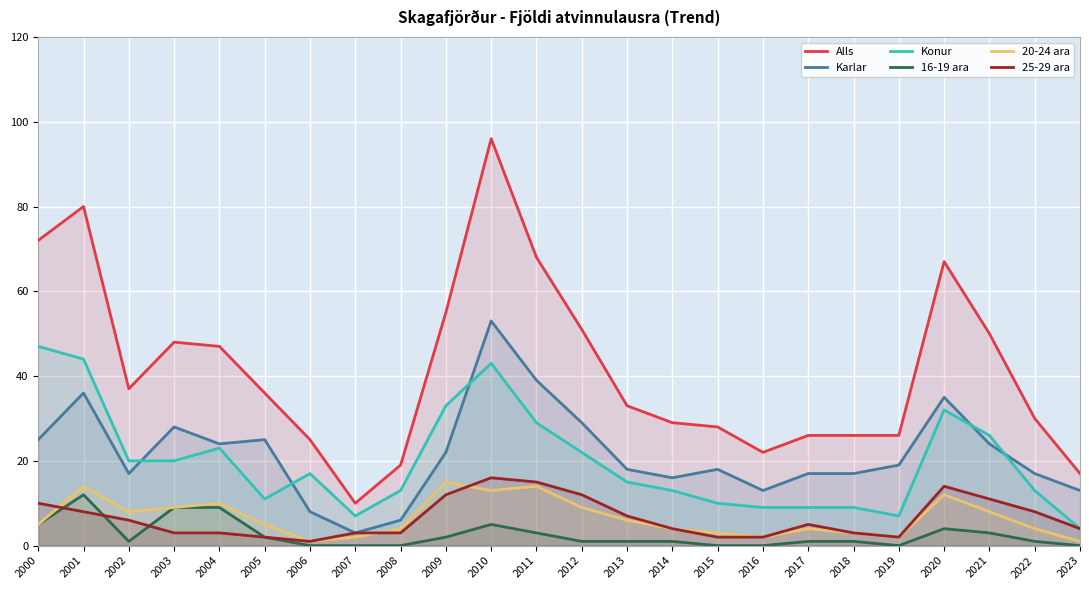

How many data points does each series have?

24